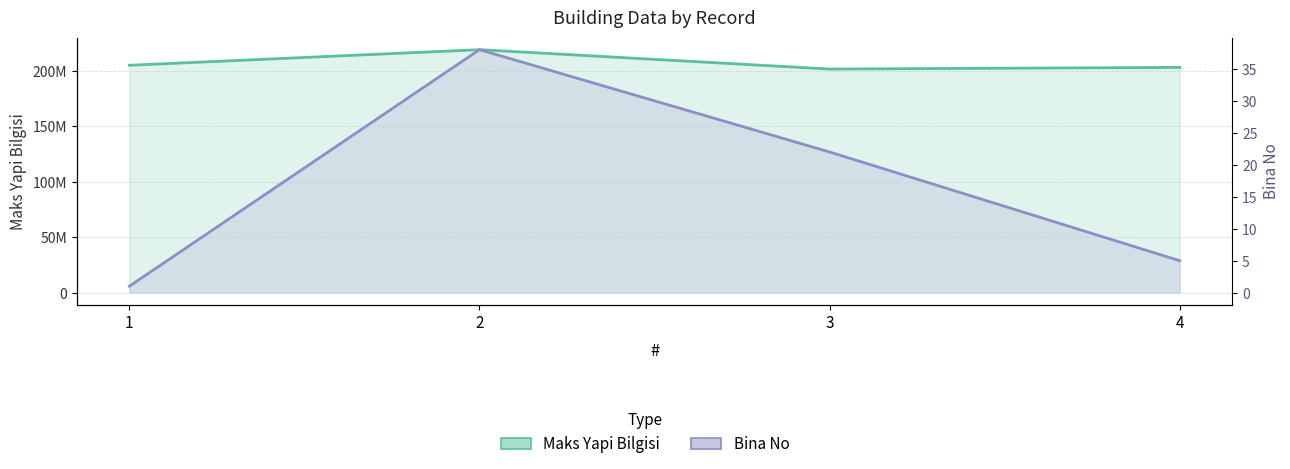

What is the sum of all Bina No values?

66